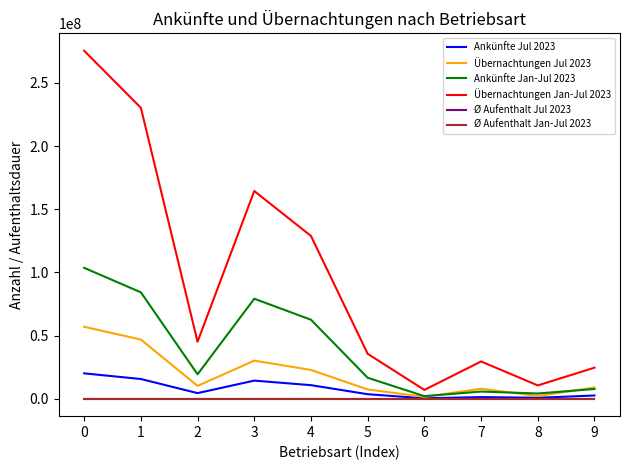

True or false: Ø Aufenthalt Jul 2023 has a value of 2.1 at 4.

True